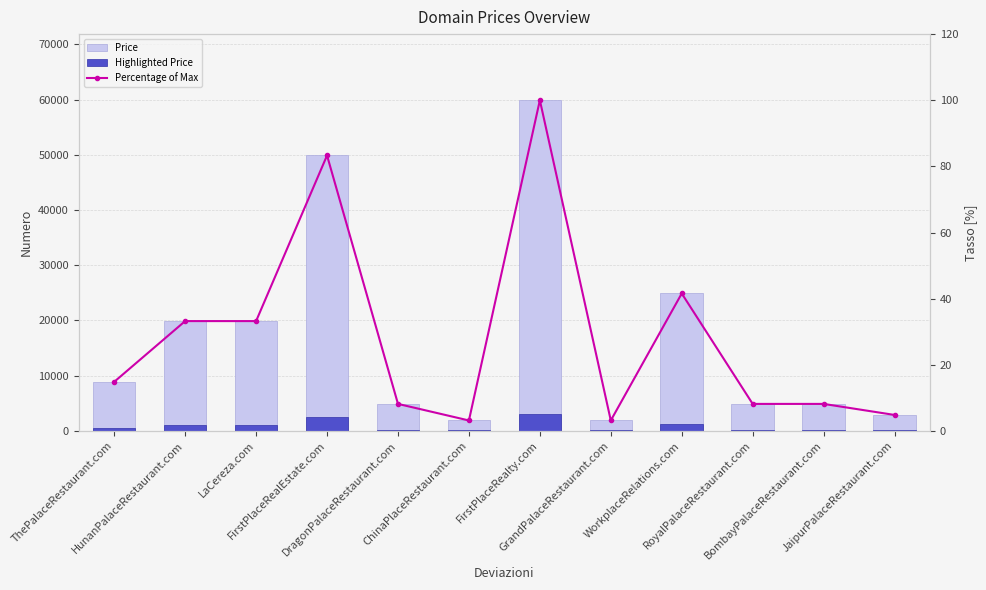

At which label is Percentage of Max closest to 51?

WorkplaceRelations.com